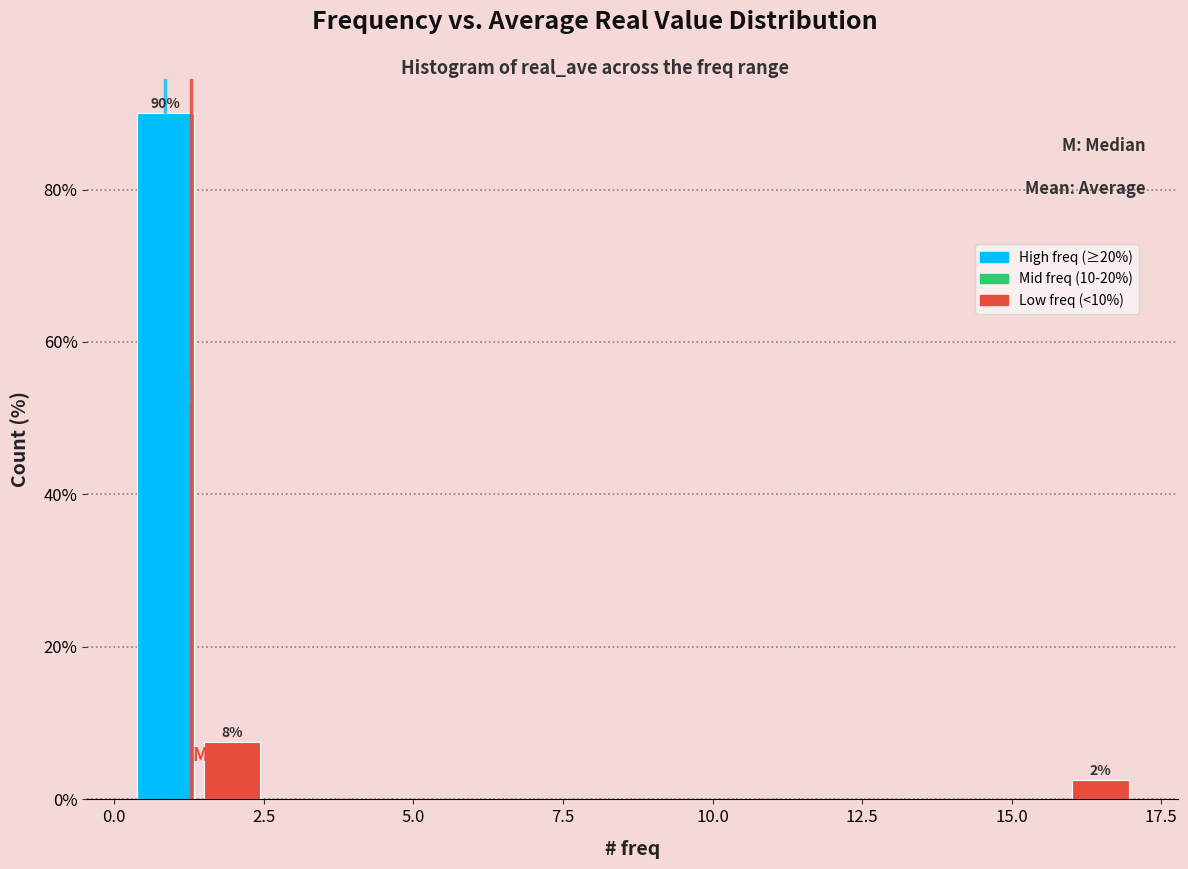

Around what value on the x-axis is the tallest bar? Give the approximate position of its centre, as read against the axis.

1.0